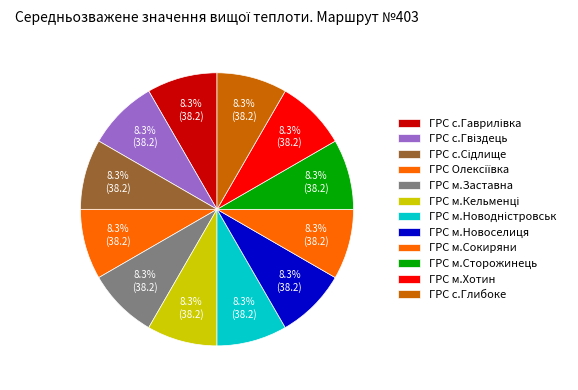

To the nearest percent, what percentage of the pie is ГРС с.Глибоке?

8%